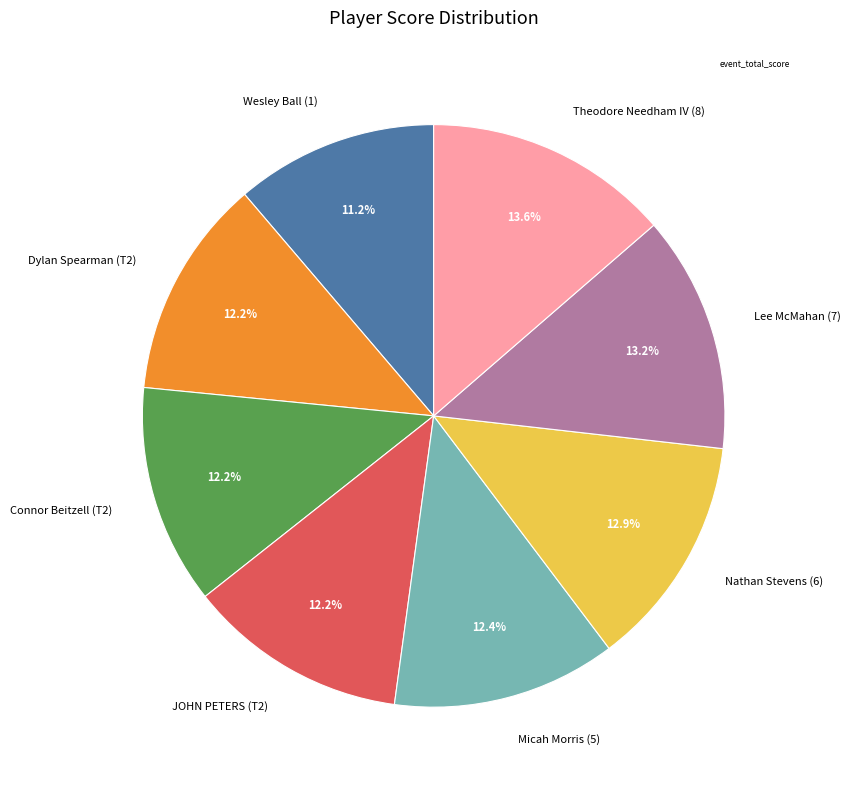

Is there any slice that represents more than half of the pie?

No